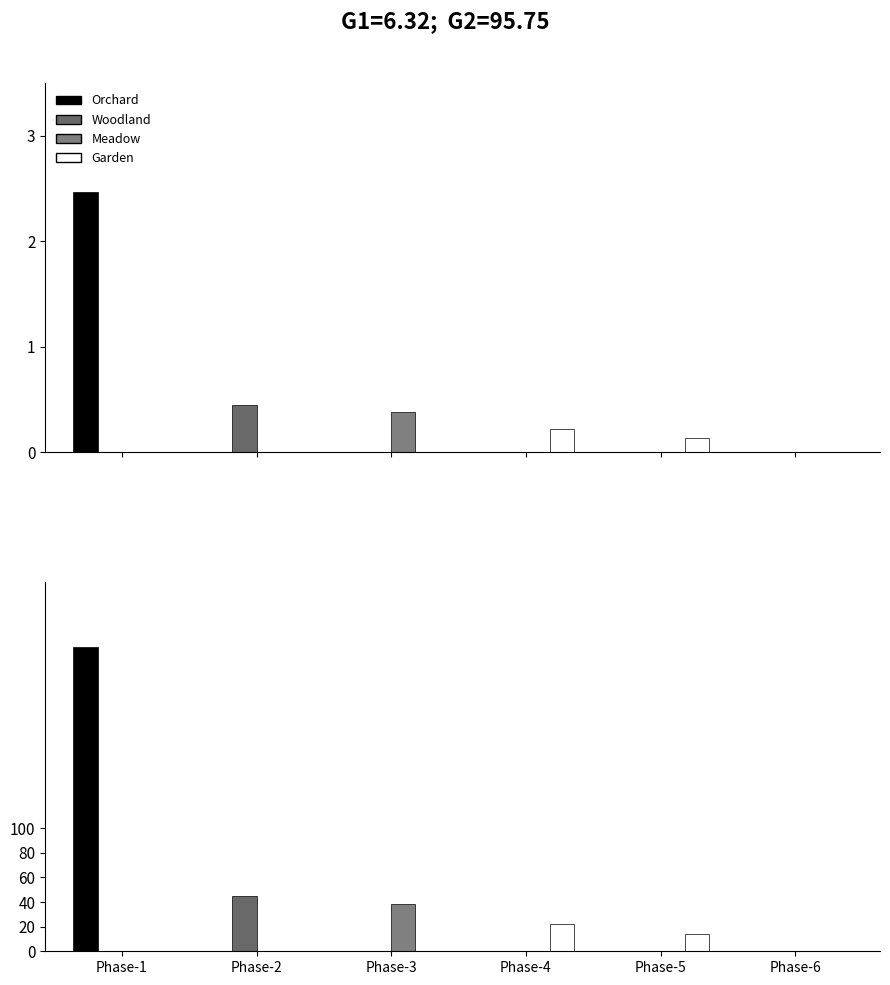

At how many categories does at least one series exceed 237?

1